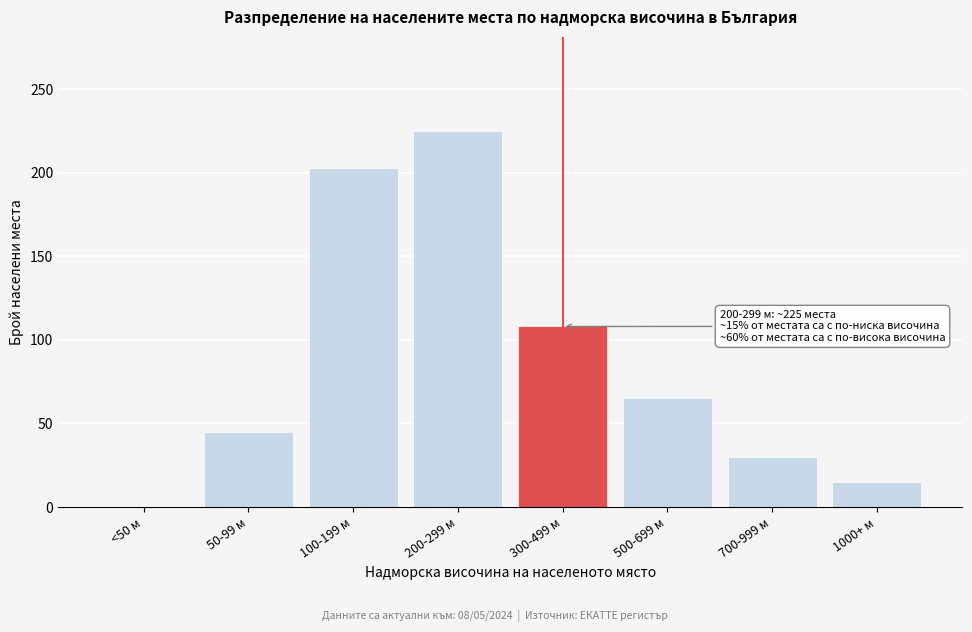

Reading left to right, list all the values displayed in this chart.

<50 м=0	50-99 м=45	100-199 м=203	200-299 м=225	300-499 м=108	500-699 м=65	700-999 м=30	1000+ м=15